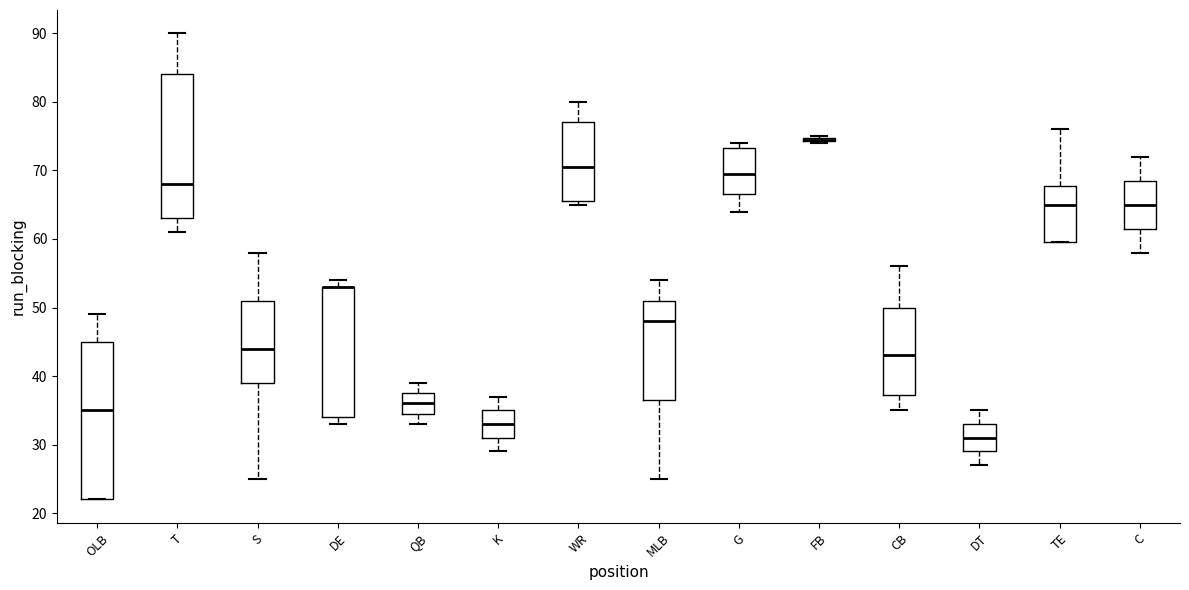

Comparing the boxes themselves (not the whiskers), which one is the tallest?

OLB